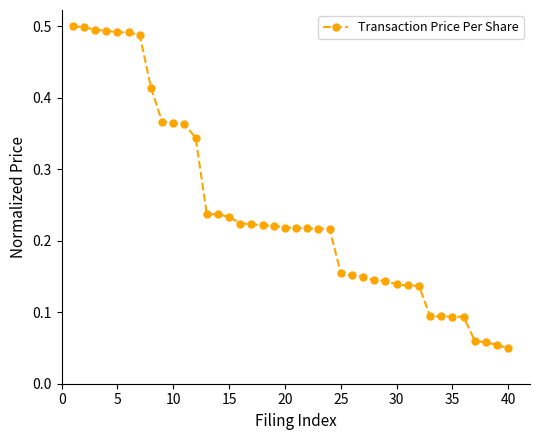

Count the values in the range 0 to 1.

40